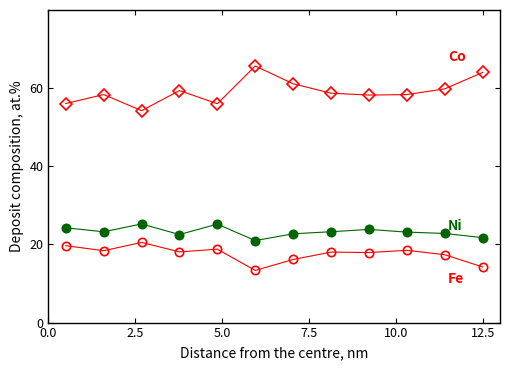

What is the smallest value displayed?

13.3